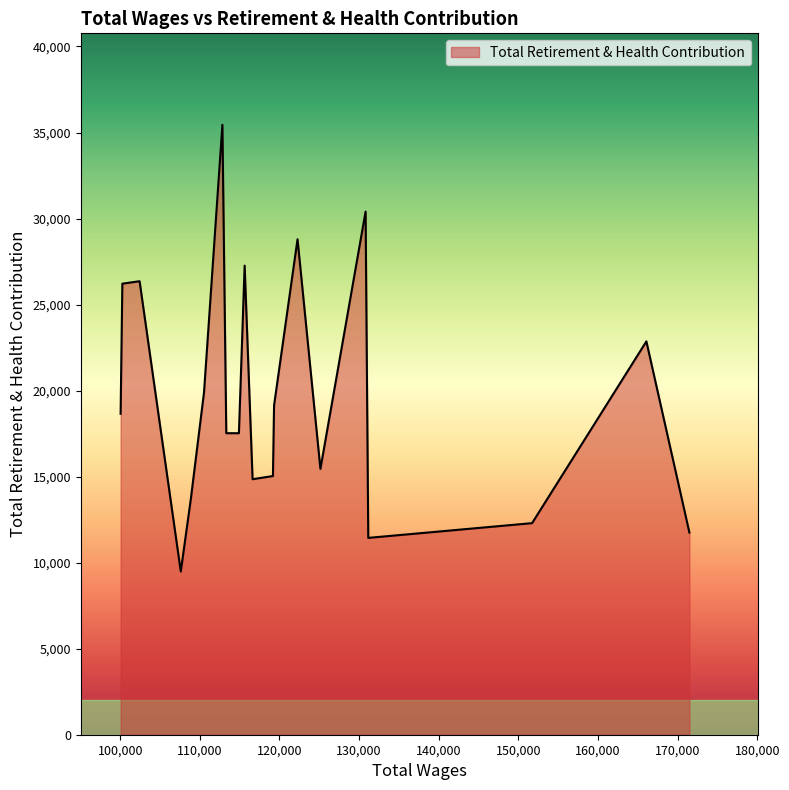

What is the greatest value displayed?

35447